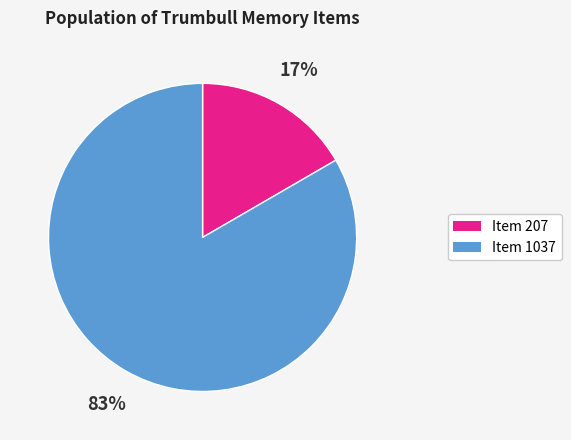

Count the number of slices in the pie.

2